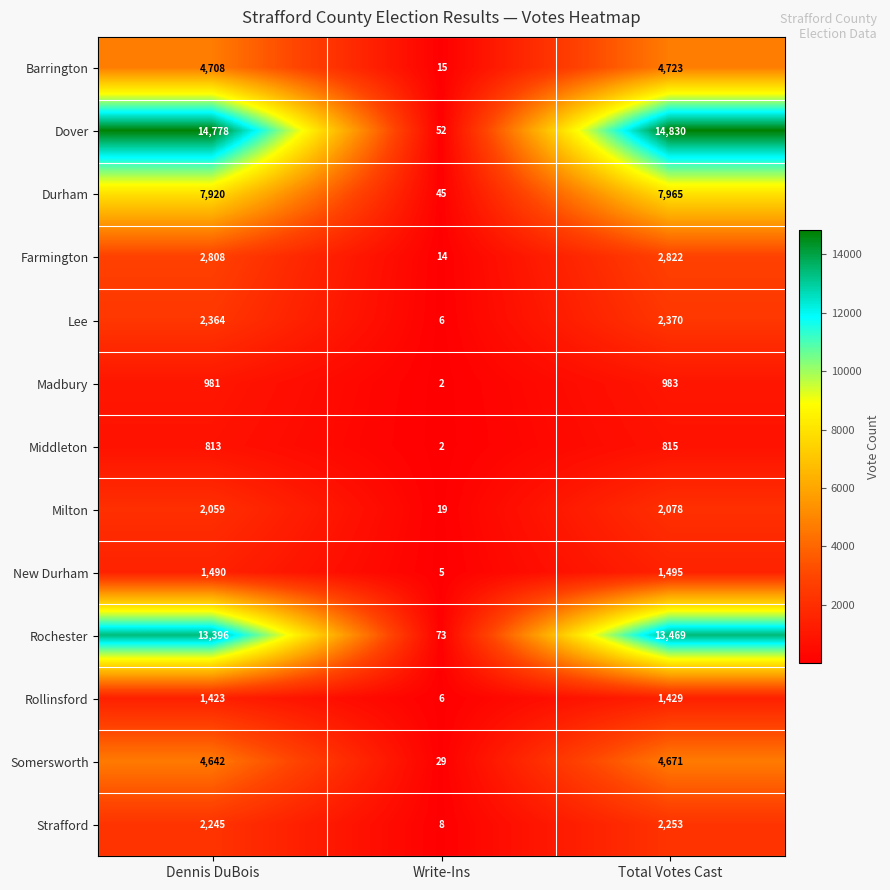

How many data points does each series have?

3